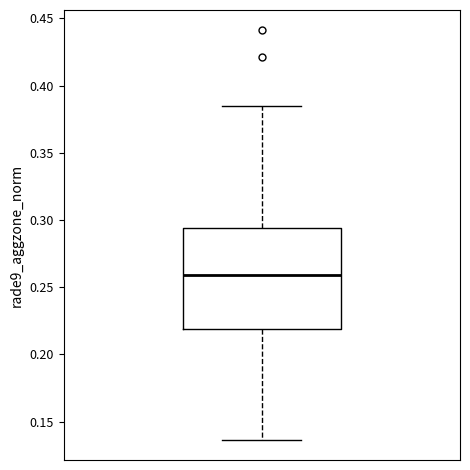

Read this box plot against the y-axis: the position of the median line, the range covered by the box, and the ends of both whiskers. The values are not printed on the chart, so give them approximately, as read against the axis.

median 0.260, box 0.220 to 0.295, whiskers 0.135 to 0.385